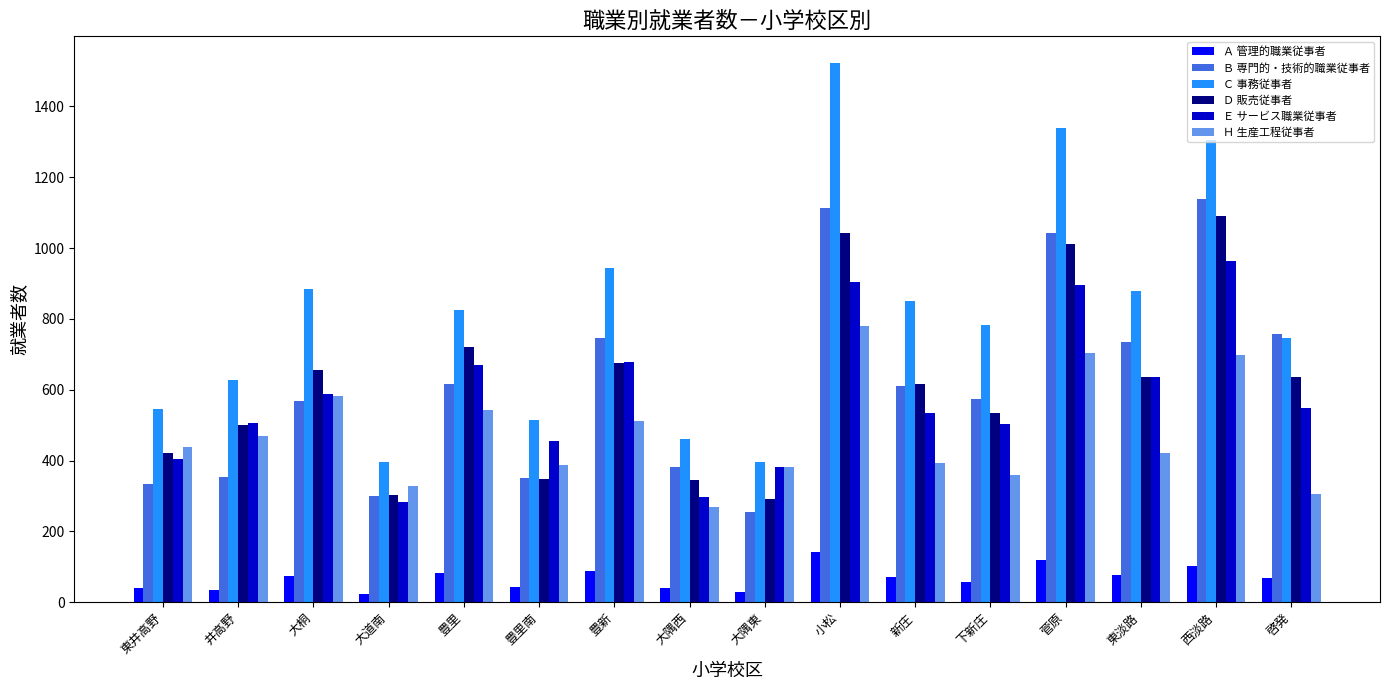

Is it true that Ｃ 事務従事者 equals 824 at 豊里?

True